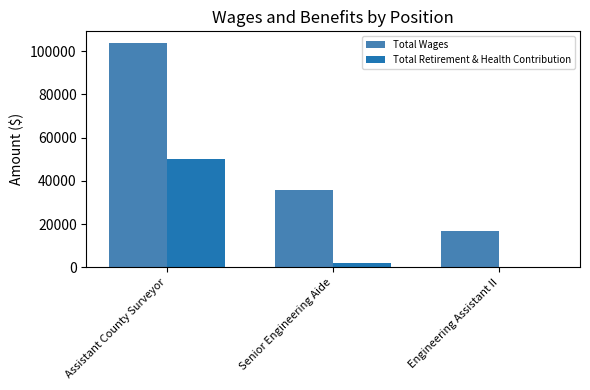

What is the total value across all series at Assistant County Surveyor?

154135.1